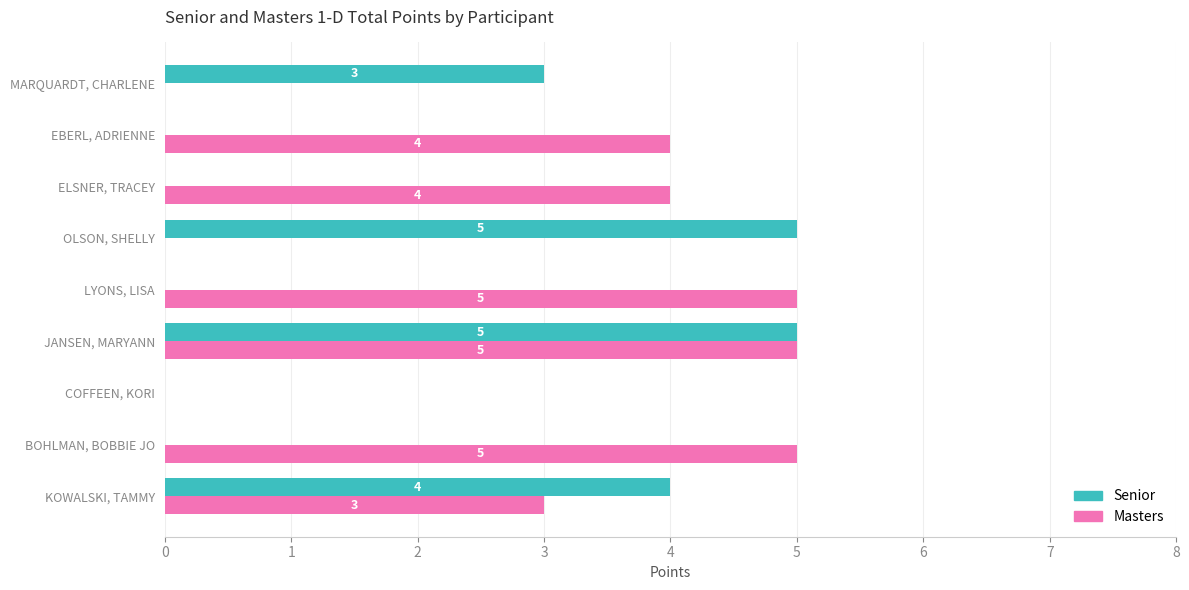

Which series has the largest total across all categories?

Masters